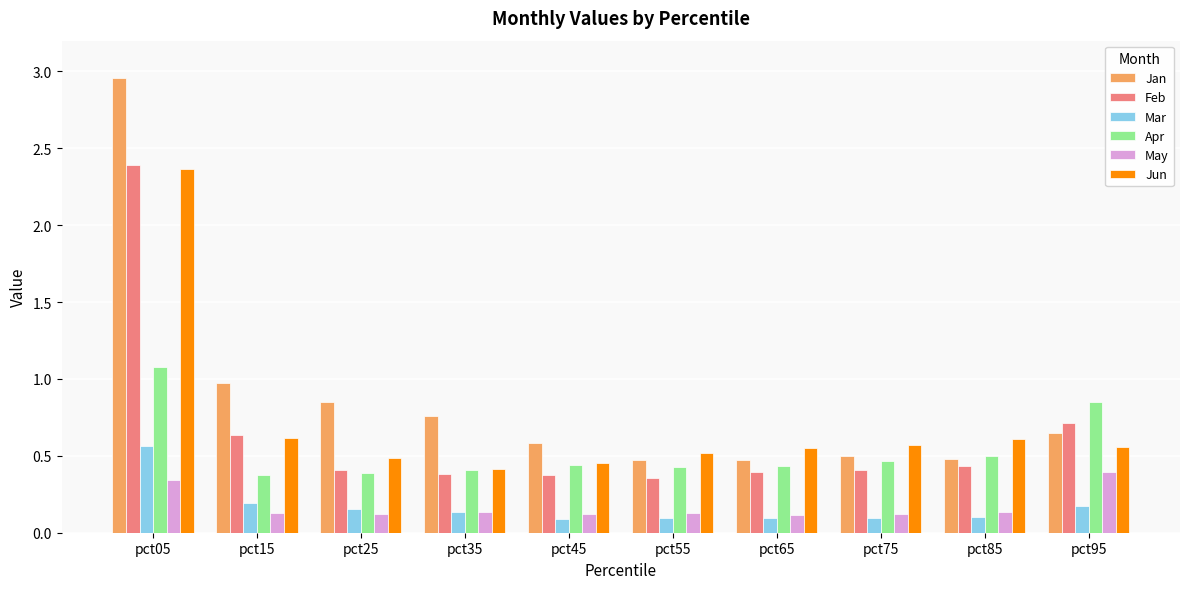

True or false: Mar has a value of 0.2 at pct15.

True